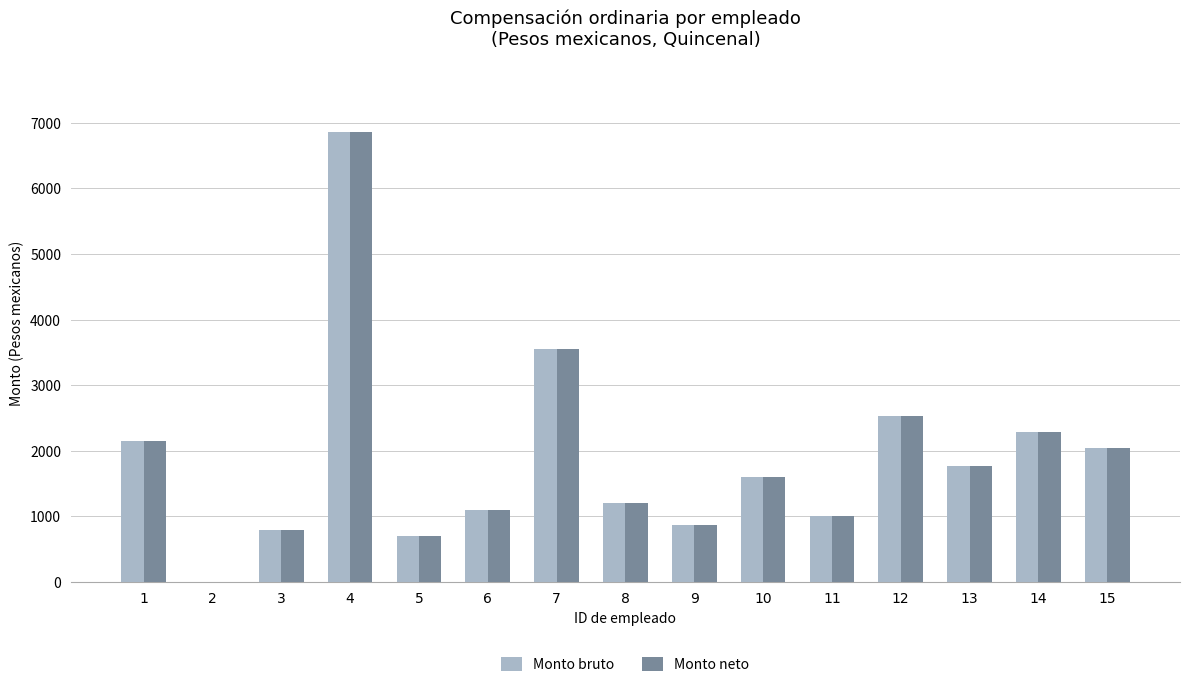

What is the average value of the Monto bruto series?

1897.7